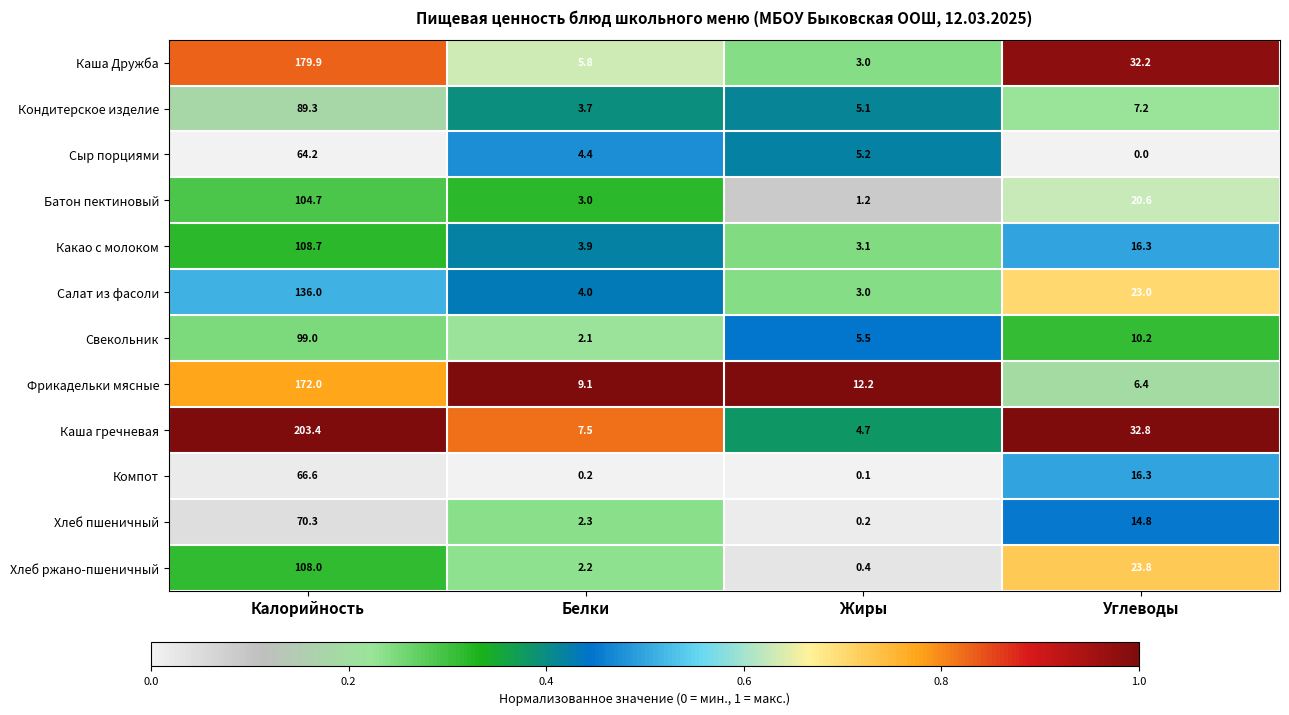

What is the total value across all series at Углеводы?

203.6